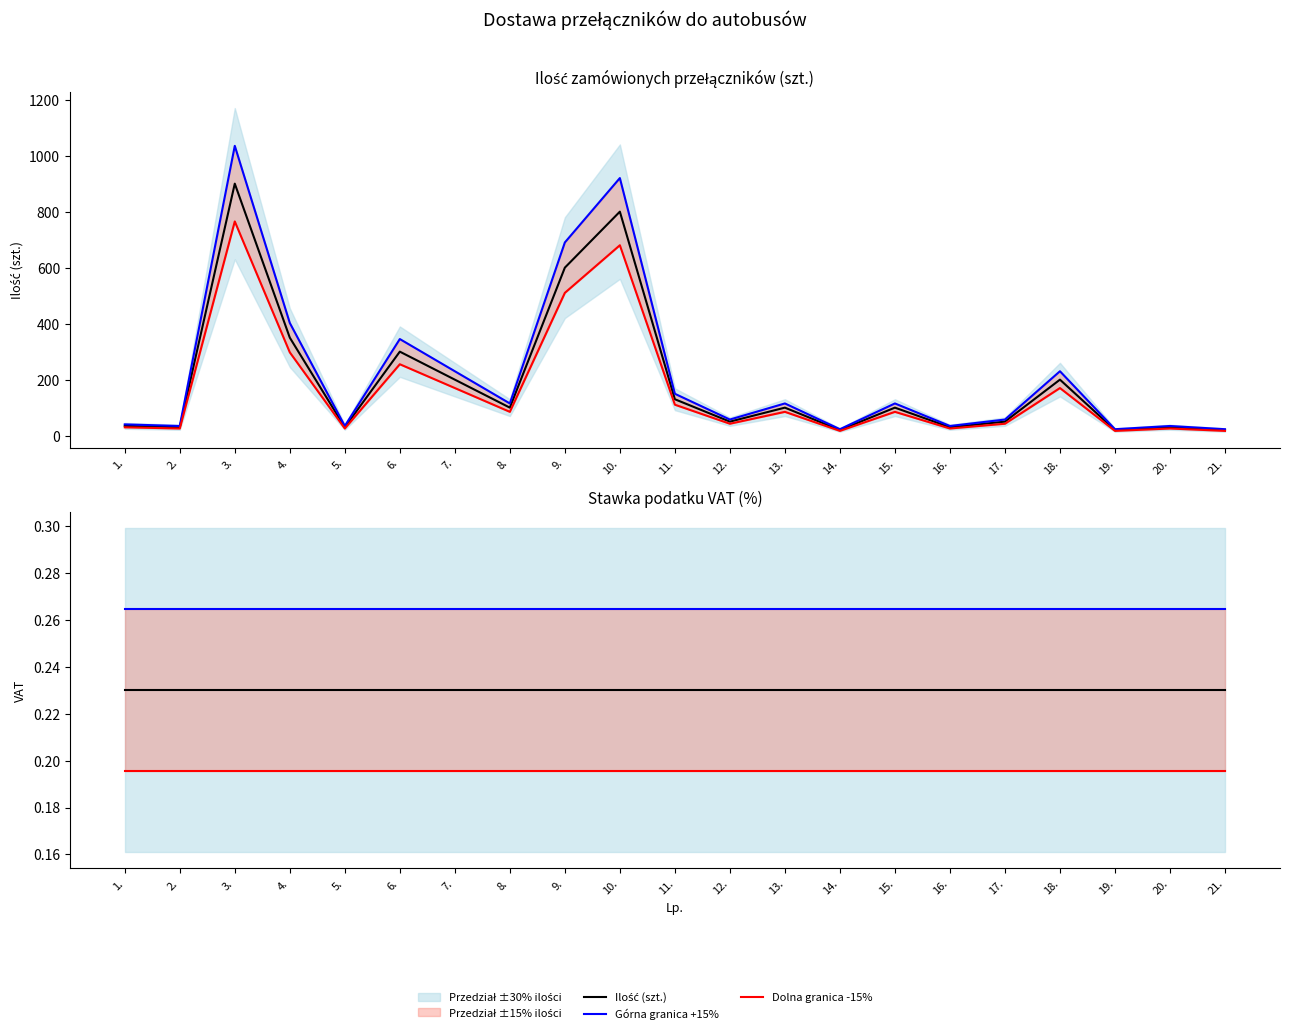

What is the value of the Dolna granica -15% point at the 8th from the left?

0.2